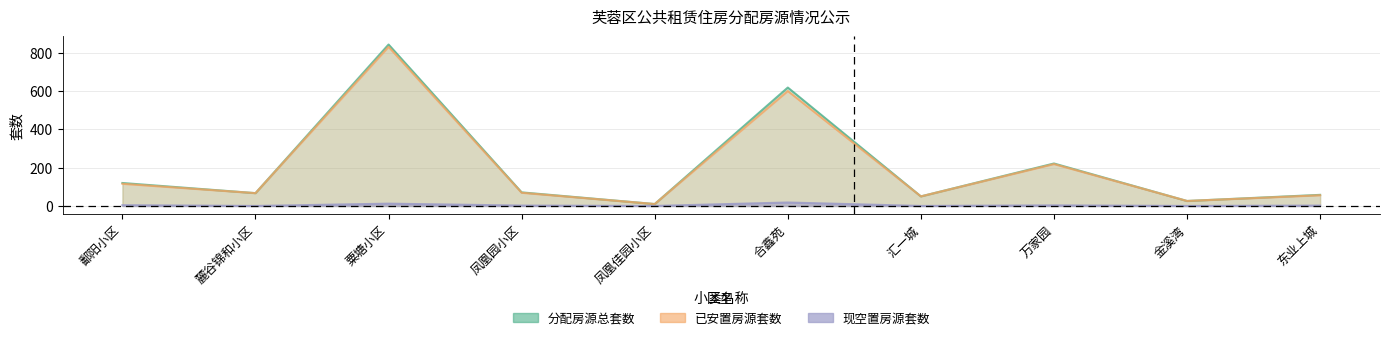

Is it true that 已安置房源套数 equals 50 at 汇一城?

True